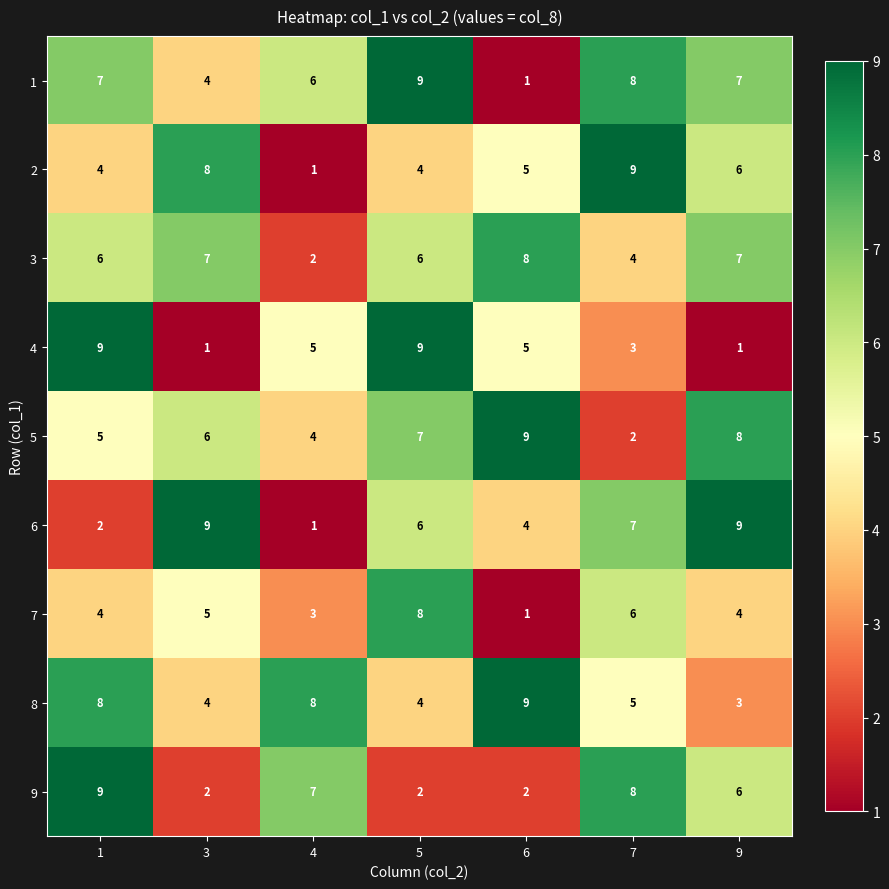

At which label does 2 first exceed 5?

3